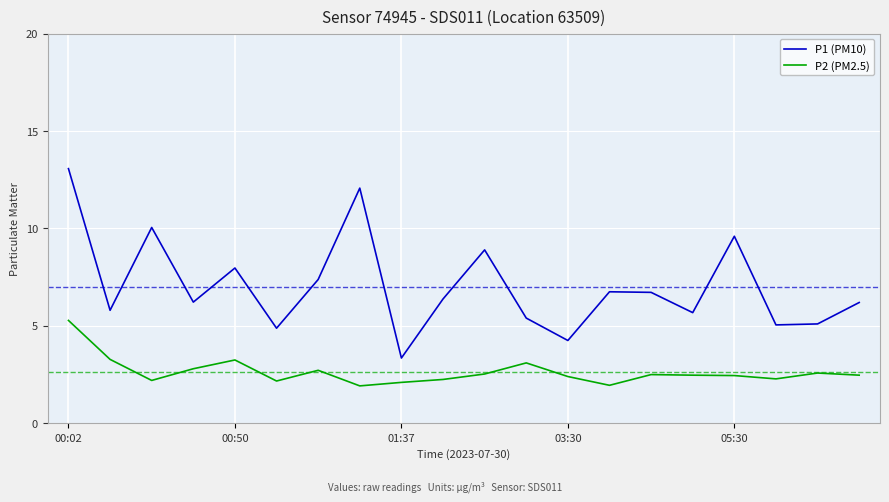

True or false: P2 (PM2.5) and P1 (PM10) cross at least once.

False